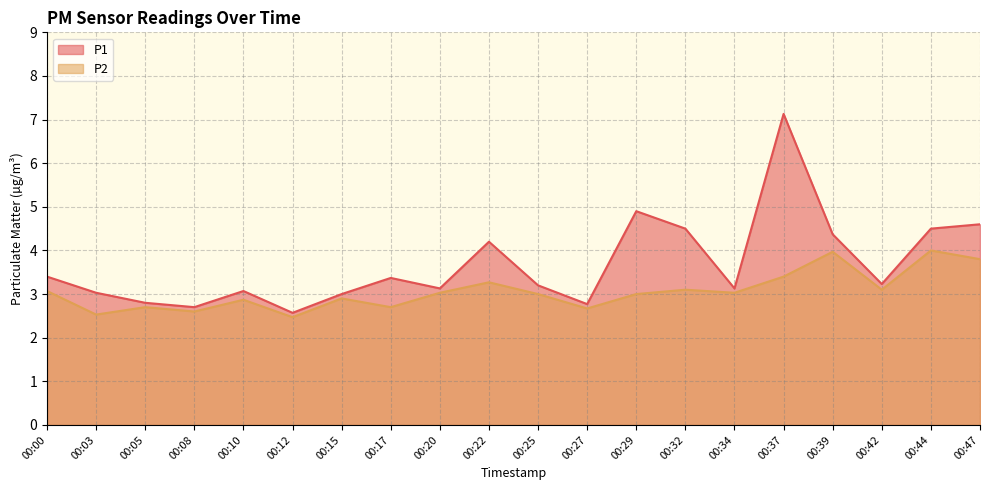

Is the value of P1 at 00:42 greater than the value of P2 at 00:22?

No